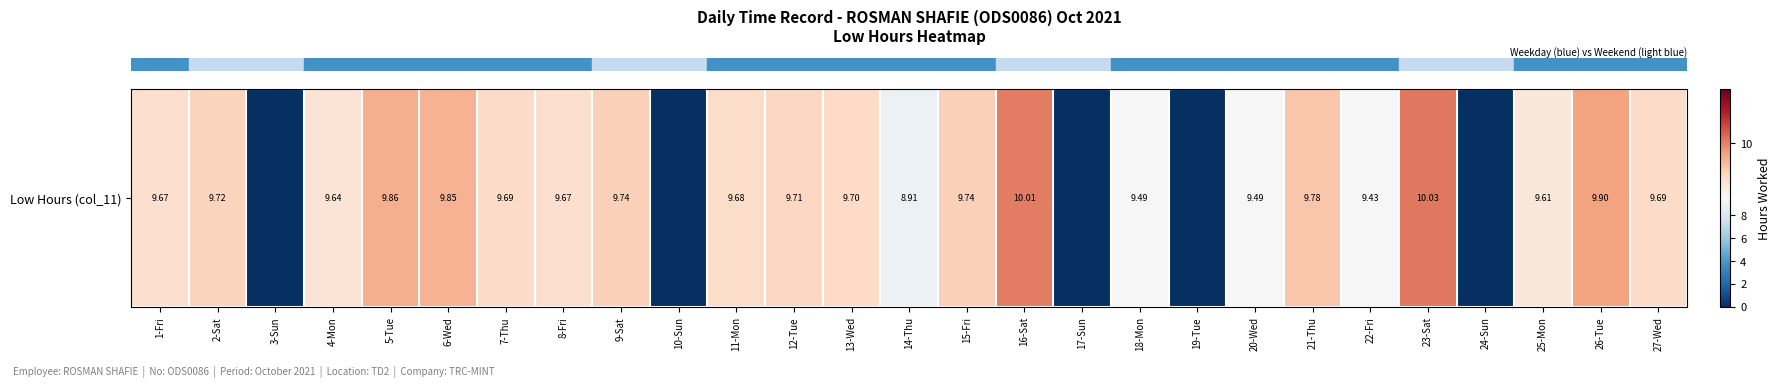

How many values are above zero?

22